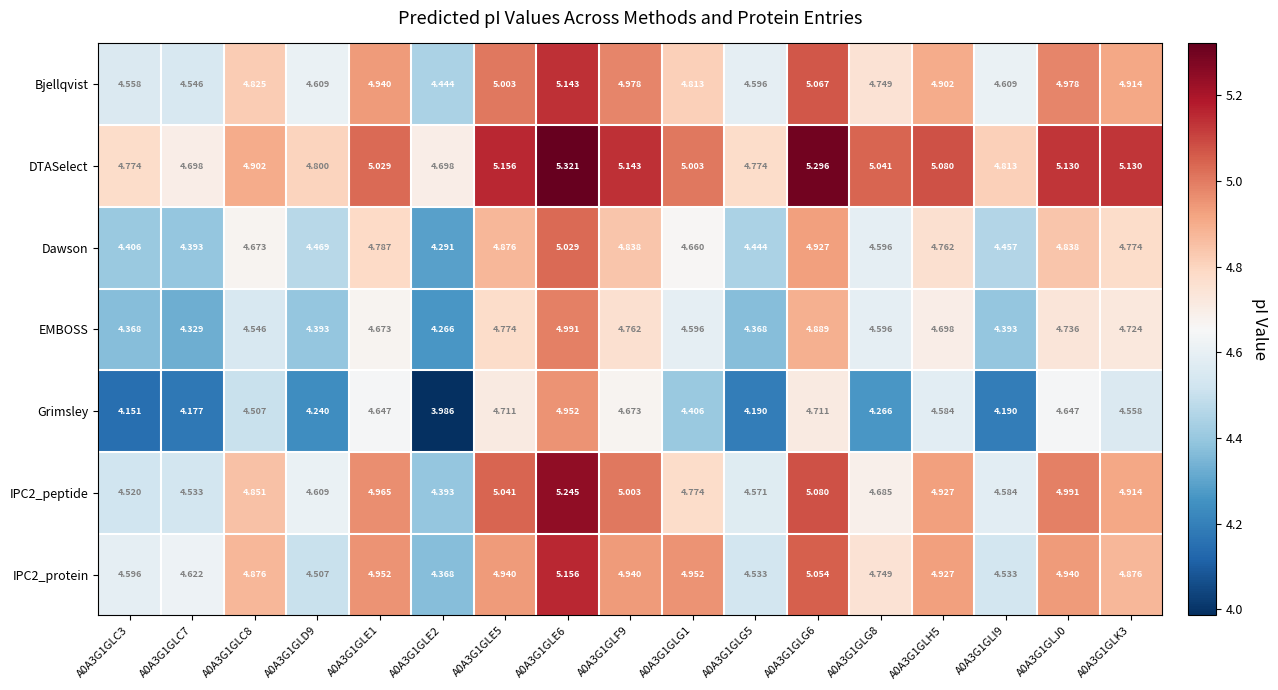

Which series has the largest total across all categories?

DTASelect